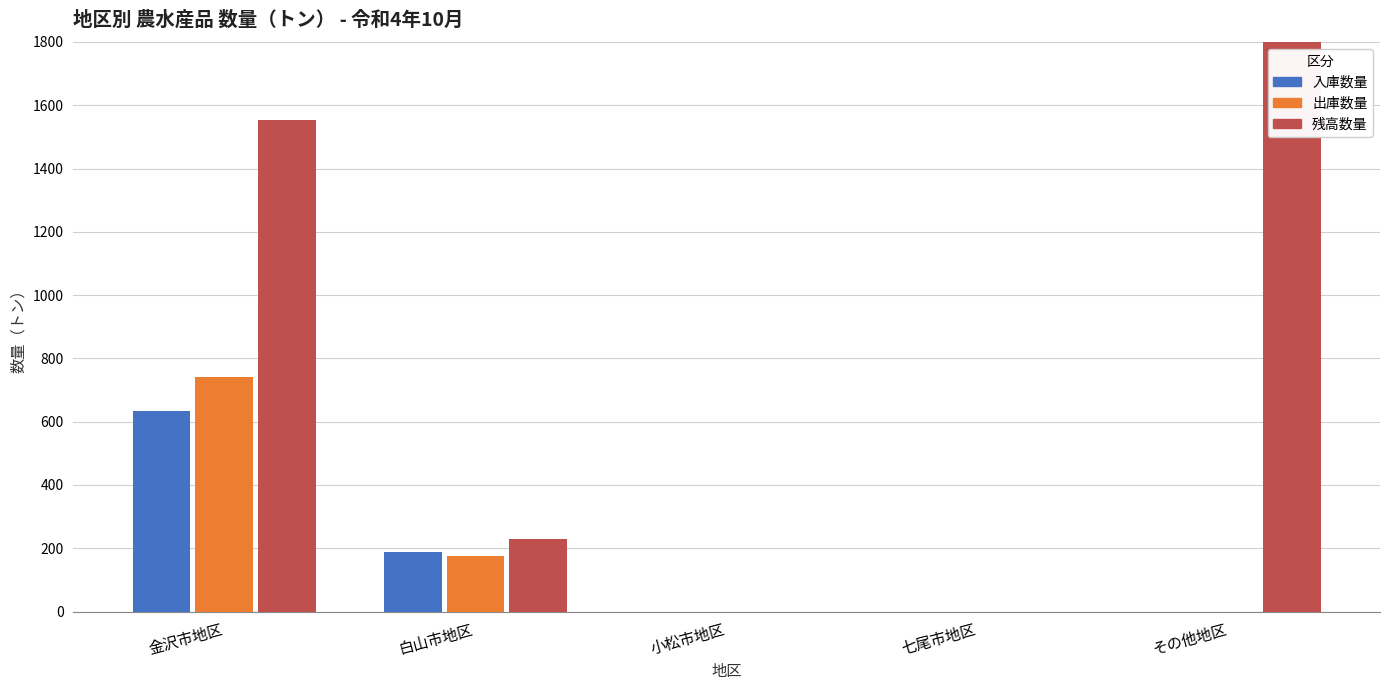

Reading left to right, transcribe all the data shown in this chart.

入庫数量: 635	187	0	0	0
出庫数量: 740	176	0	0	0
残高数量: 1555	228	0	0	6267